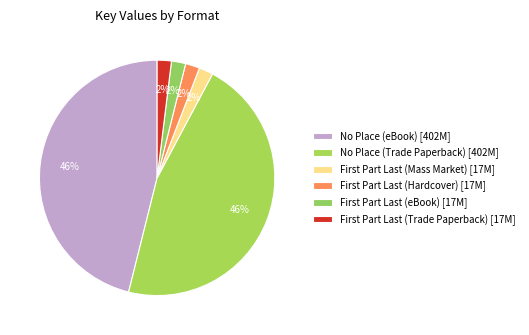

What portion of the pie excludes No Place (Trade Paperback)?

53.9%